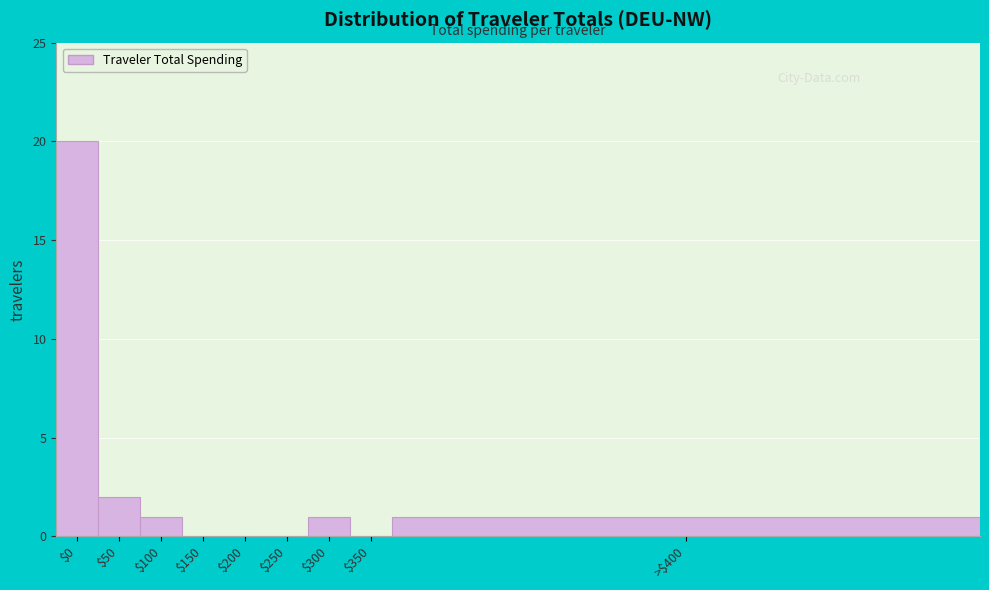

Is it true that the value at $50 is 2?

True